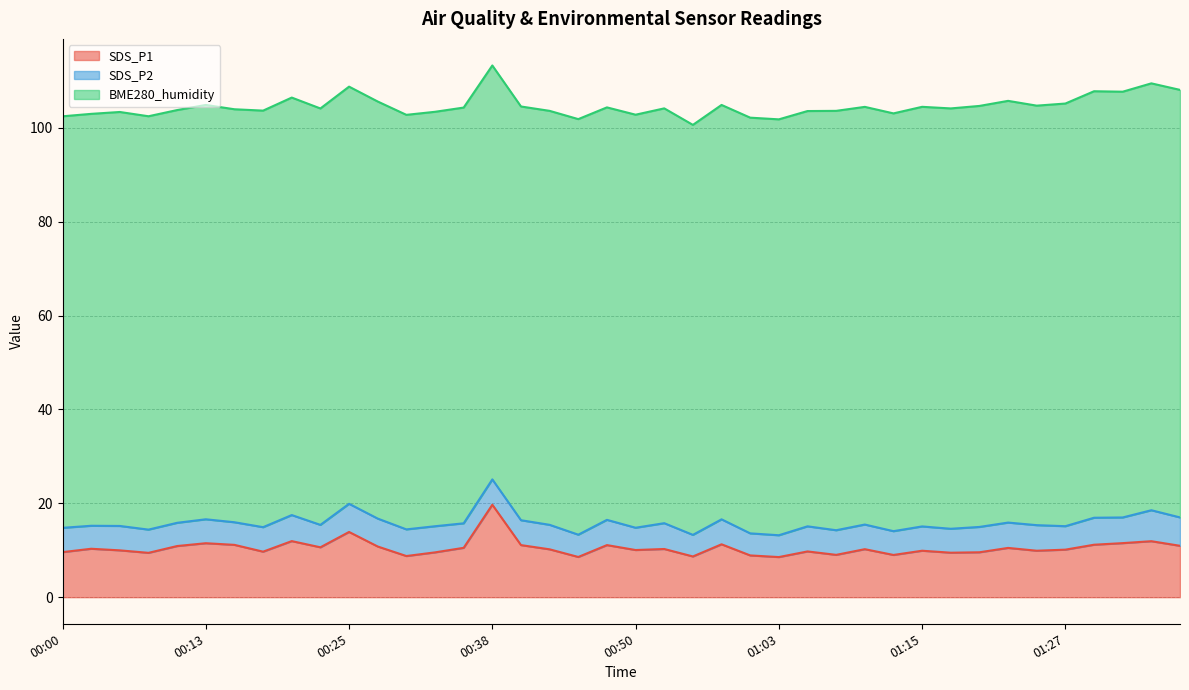

What is the average value of the SDS_P2 series?

5.3